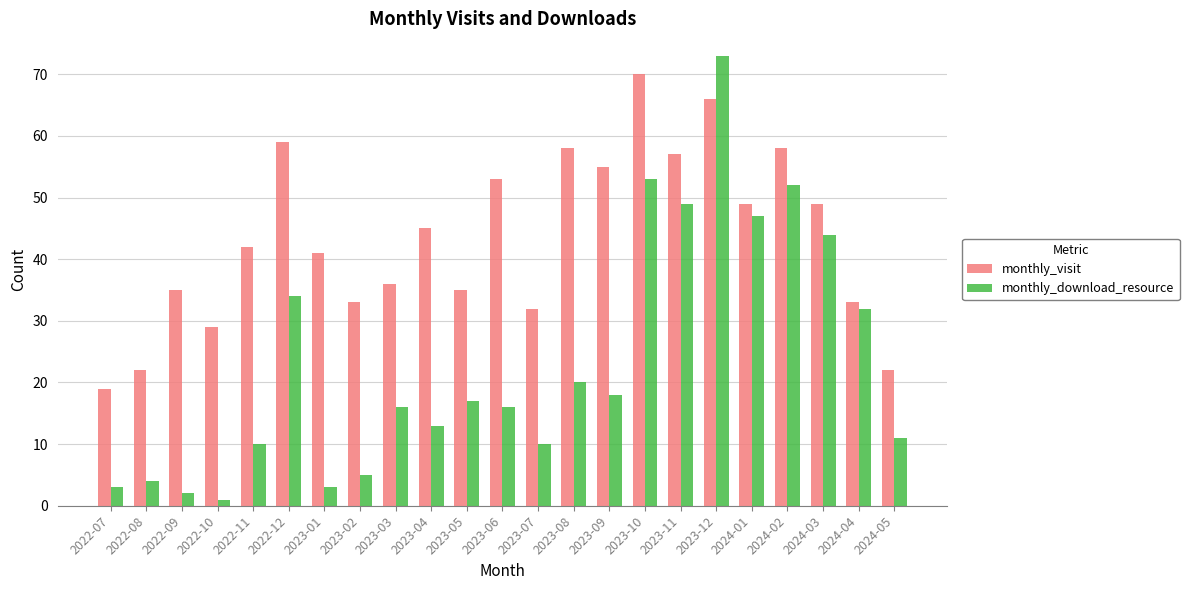

What is the label of the 13th bar from the left?

2023-07